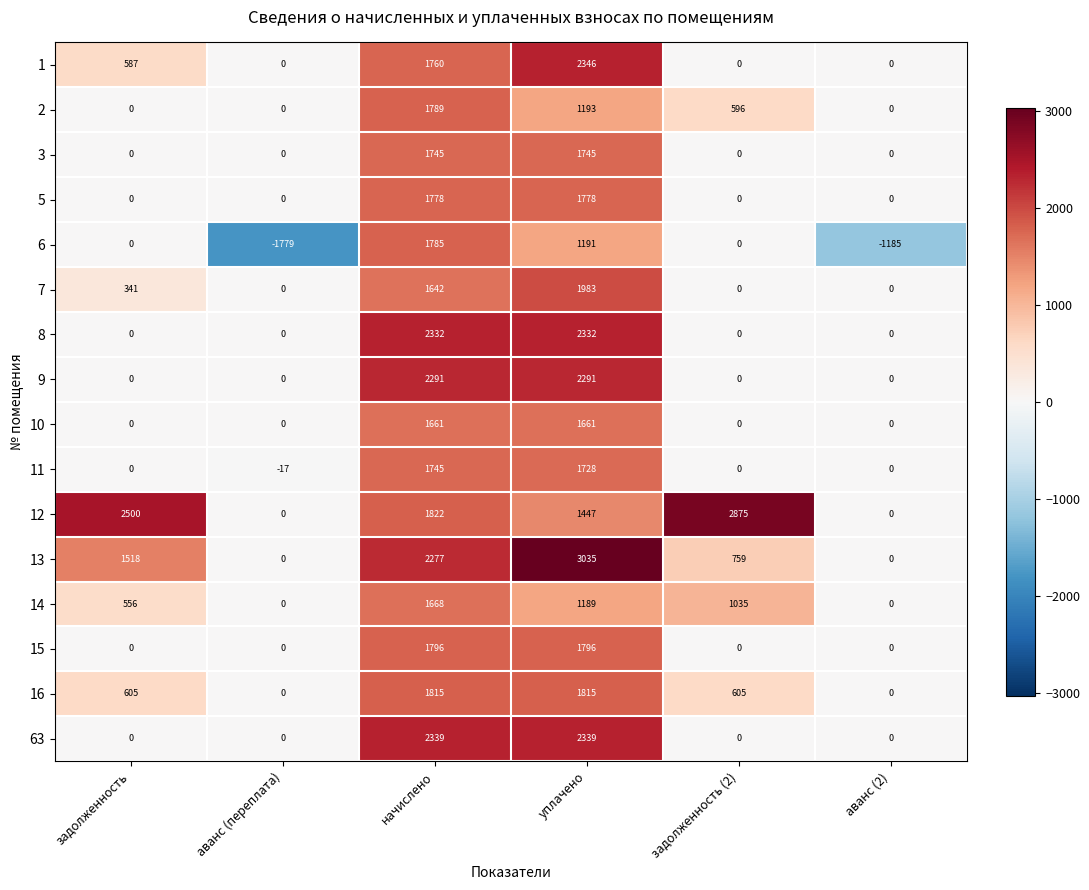

What is the sum of all 16 values?

4840